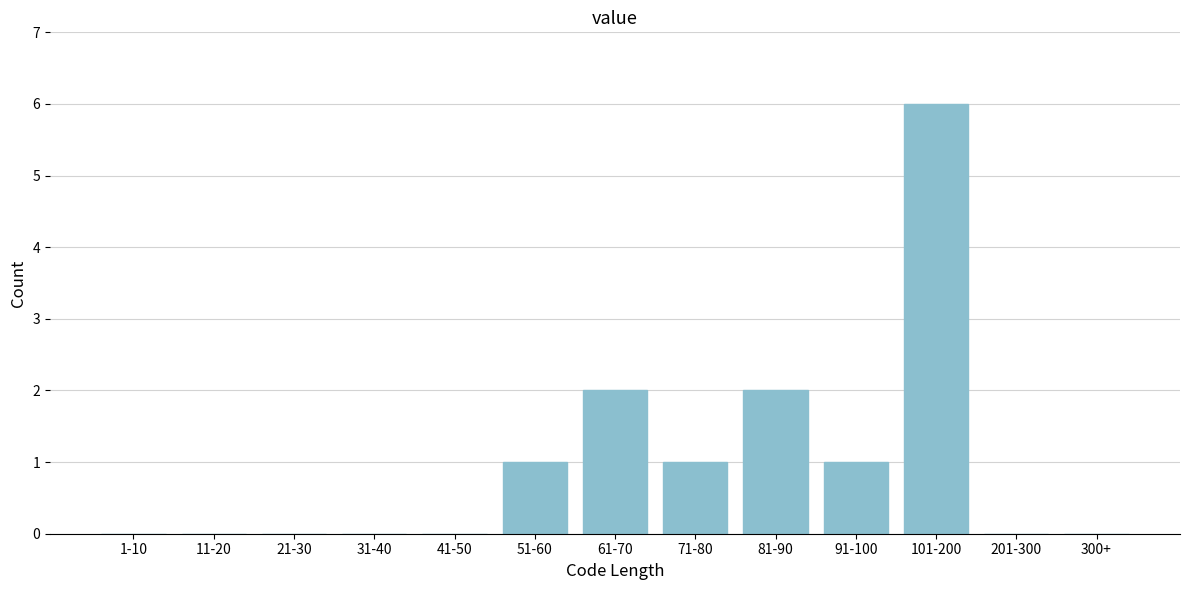

Reading left to right, extract all data points from this chart.

1-10=0	11-20=0	21-30=0	31-40=0	41-50=0	51-60=1	61-70=2	71-80=1	81-90=2	91-100=1	101-200=6	201-300=0	300+=0